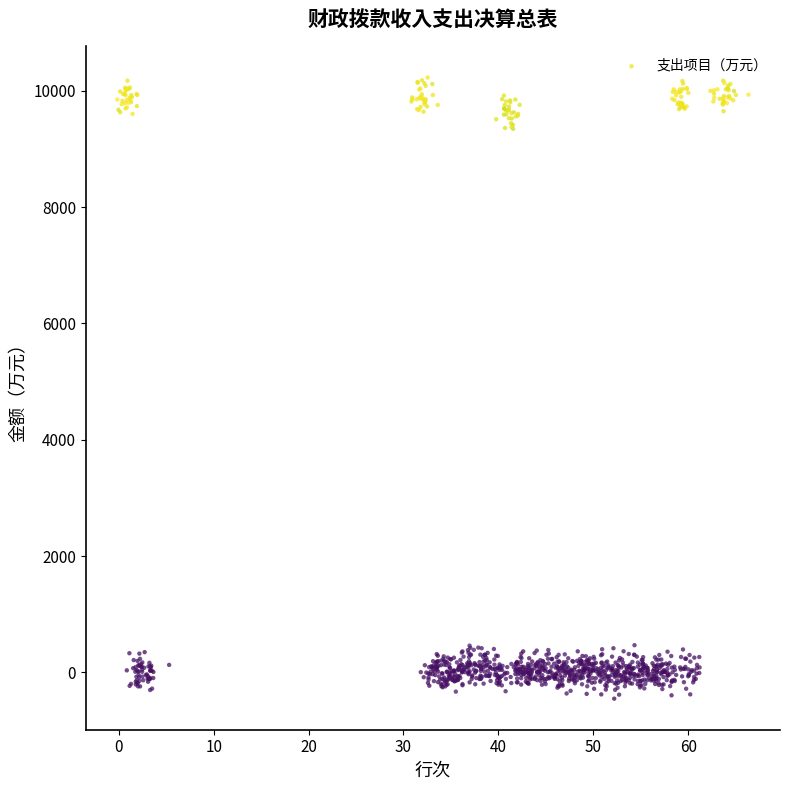

What is the range of Y values (max minus min)?

10682.3